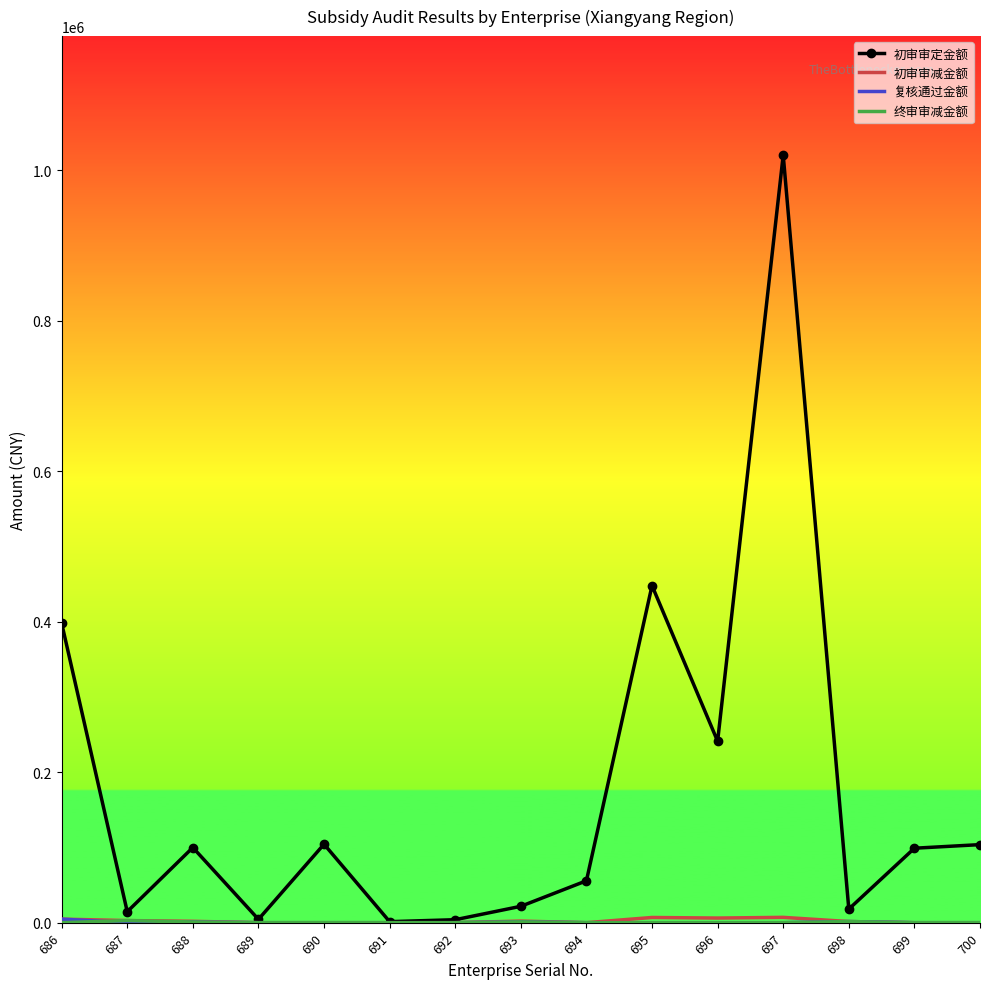

Which series changed the most between 688 and 689?

初审审定金额